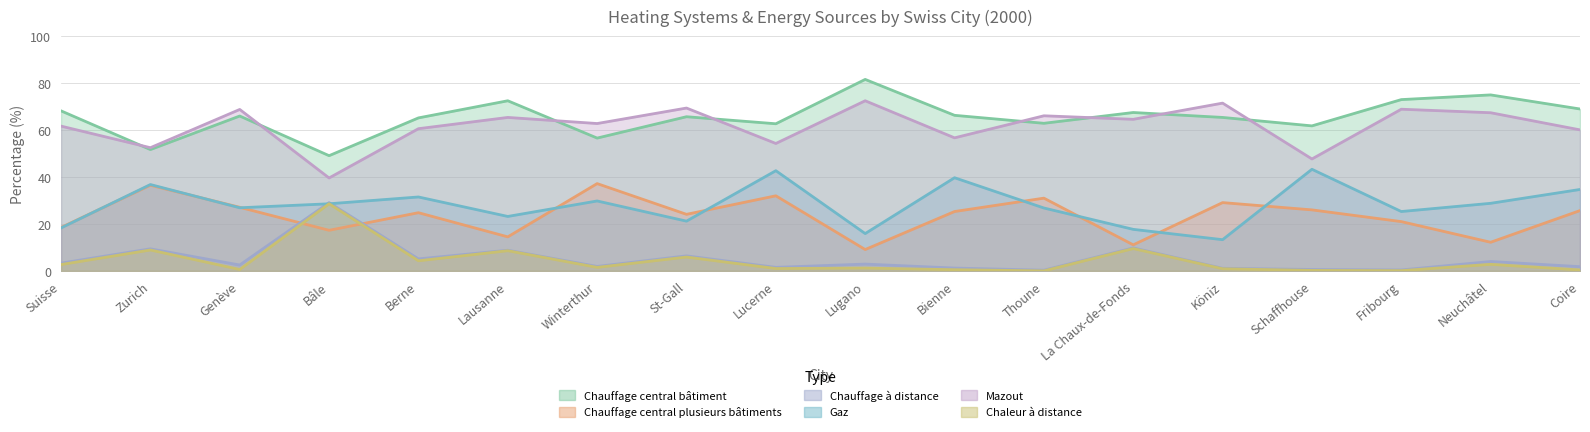

The Chauffage à distance series shows 4.0 at Neuchâtel. True or false?

True